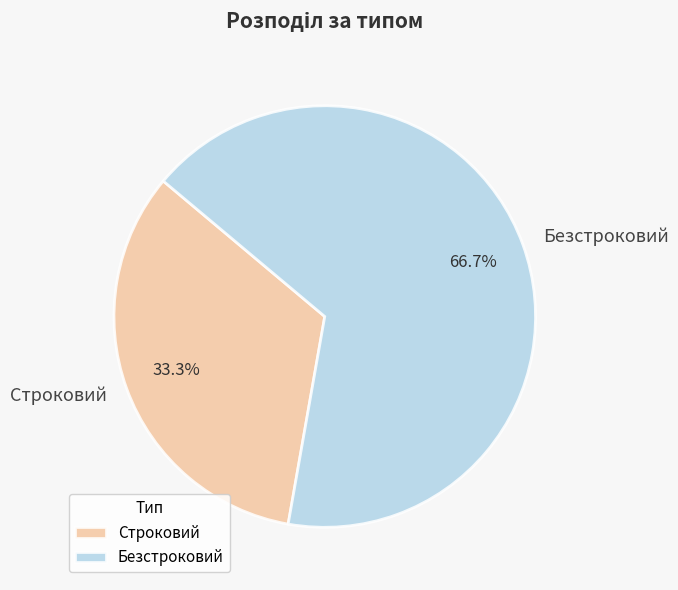

To the nearest percent, what is the average slice percentage?

50%